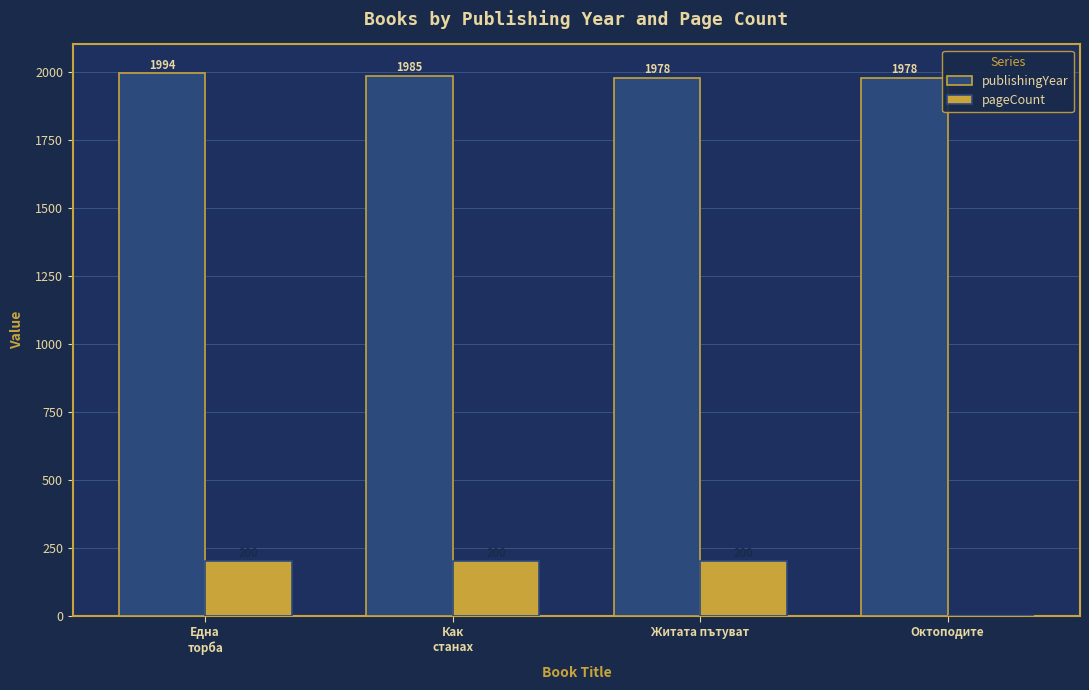

What is the sum of all pageCount values?

600